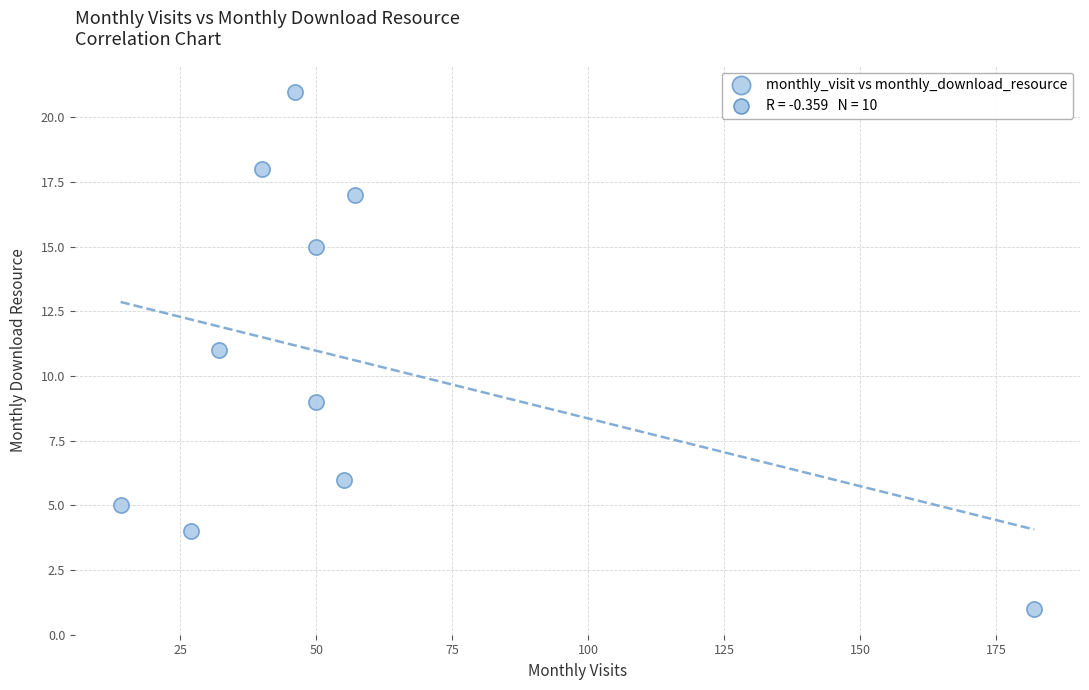

What is the average X value?

55